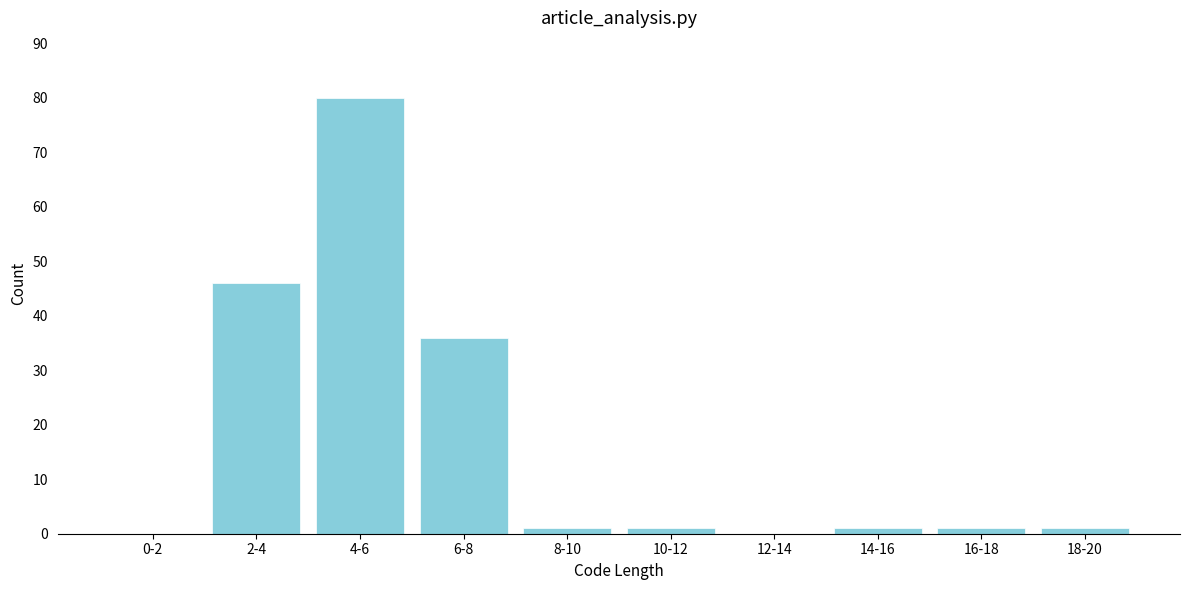

Reading right to left, list all the values displayed in this chart.

18-20=1	16-18=1	14-16=1	12-14=0	10-12=1	8-10=1	6-8=36	4-6=80	2-4=46	0-2=0